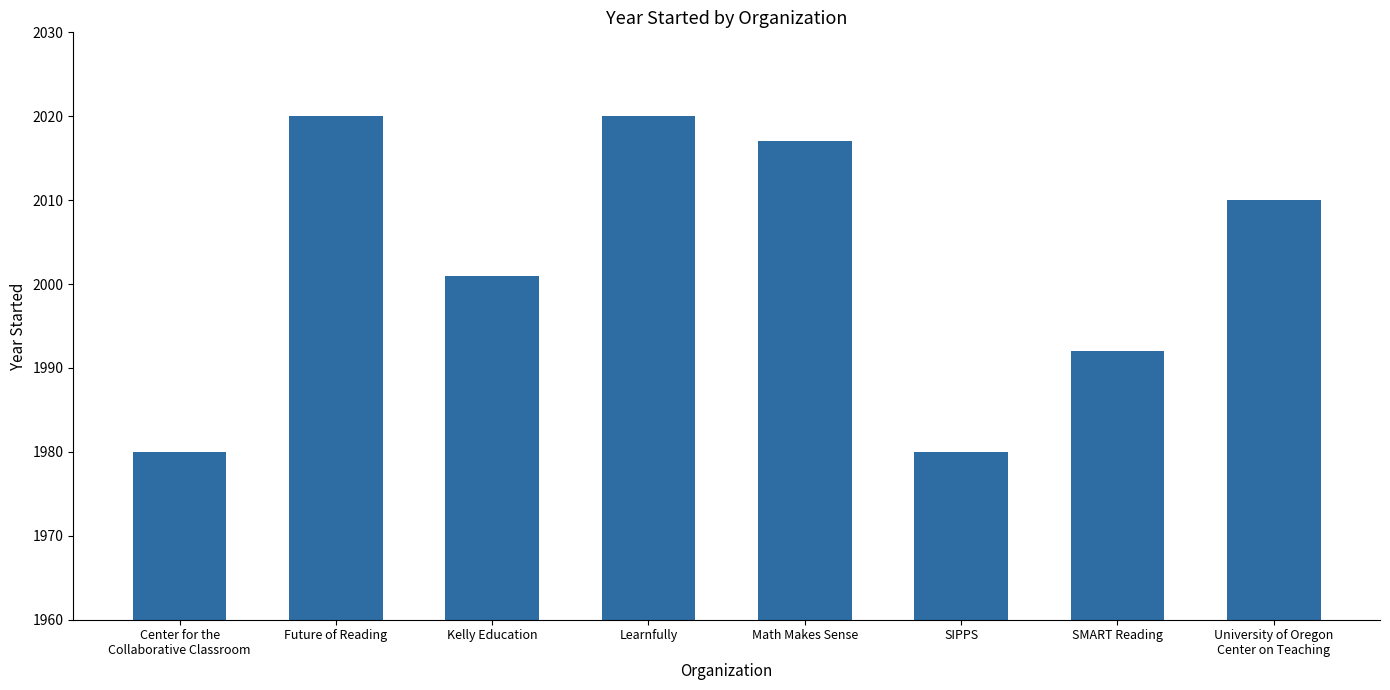

Reading left to right, extract all data points from this chart.

Center for the
Collaborative Classroom=1980	Future of Reading=2020	Kelly Education=2001	Learnfully=2020	Math Makes Sense=2017	SIPPS=1980	SMART Reading=1992	University of Oregon
Center on Teaching=2010